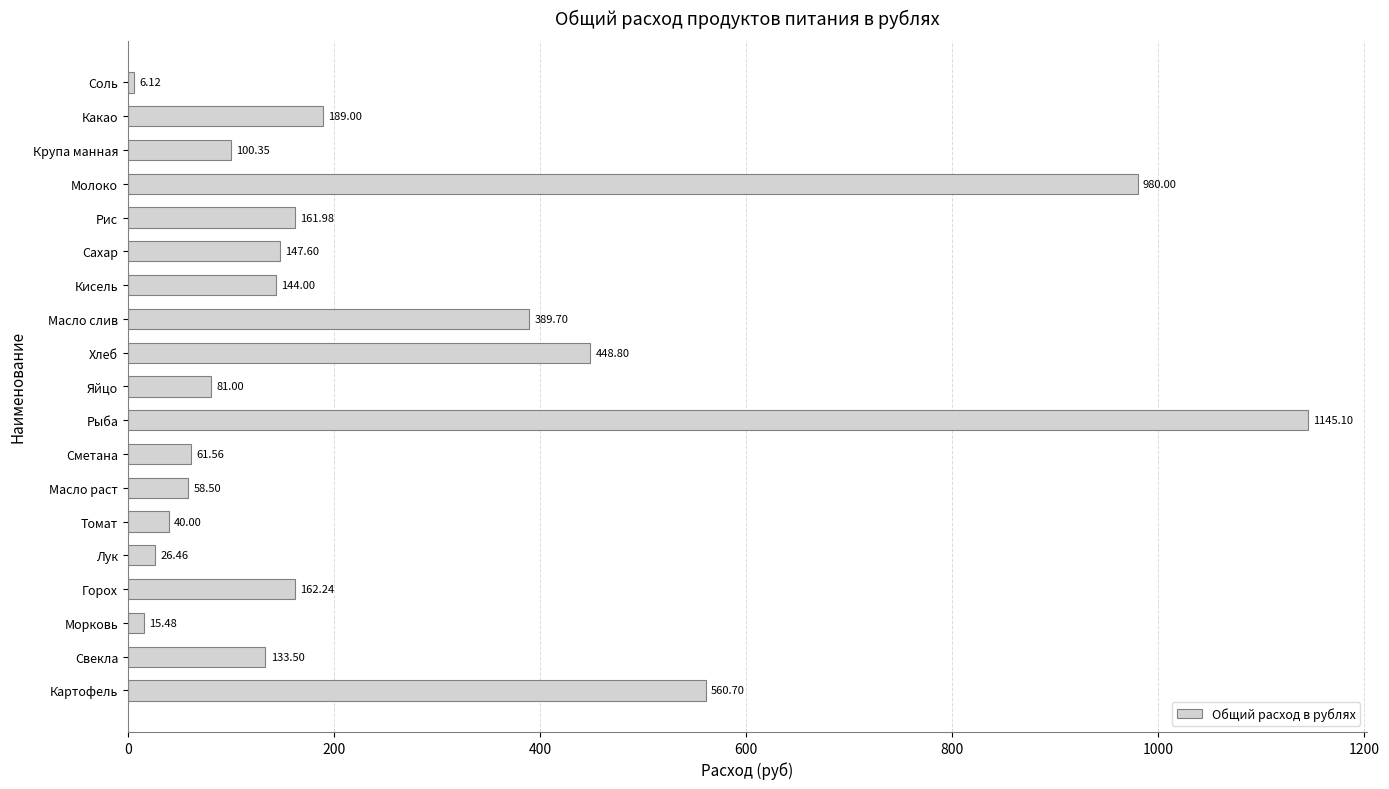

Approximately how many times larger is the value at Свекла compared to Сметана?

2.2